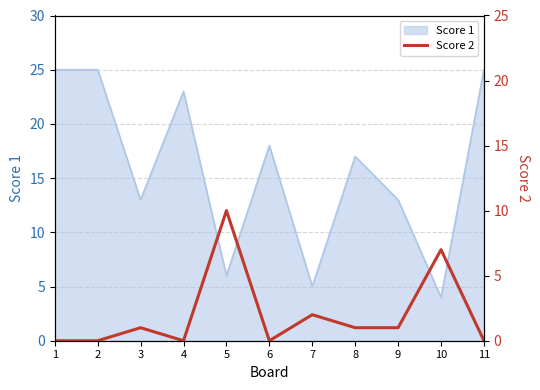

What value does the Score 1 series have at 10?

4